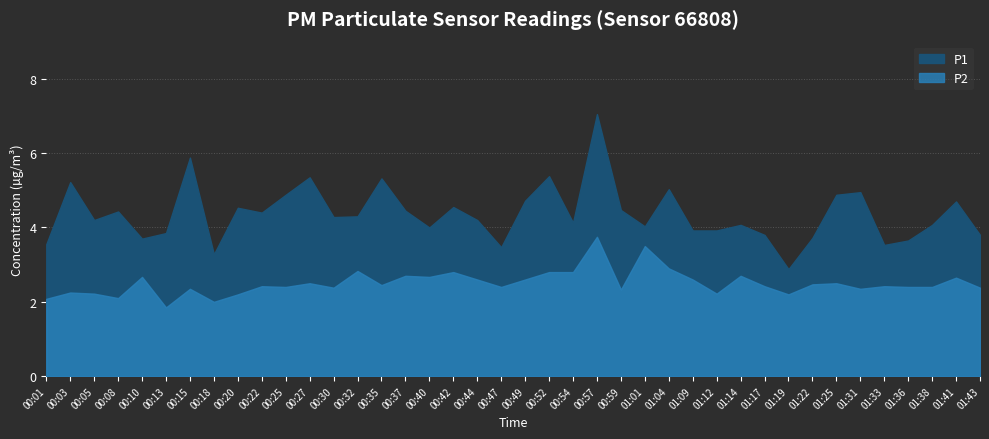

Reading left to right, transcribe all the data shown in this chart.

P1: 3.5	5.2	4.2	4.4	3.7	3.9	5.9	3.3	4.5	4.4	4.9	5.3	4.3	4.3	5.3	4.5	4.0	4.5	4.2	3.5	4.7	5.4	4.1	7.0	4.5	4.0	5.0	3.9	3.9	4.1	3.8	2.9	3.7	4.9	5.0	3.5	3.6	4.1	4.7	3.8
P2: 2.1	2.2	2.2	2.1	2.7	1.9	2.4	2.0	2.2	2.4	2.4	2.5	2.4	2.8	2.5	2.7	2.7	2.8	2.6	2.4	2.6	2.8	2.8	3.8	2.3	3.5	2.9	2.6	2.2	2.7	2.4	2.2	2.5	2.5	2.4	2.4	2.4	2.4	2.6	2.4